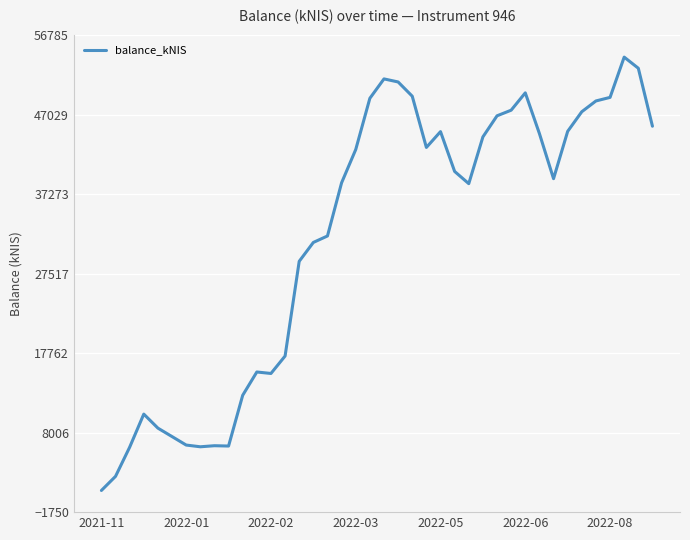

What is the difference between the maximum and minimum values?

53214.2